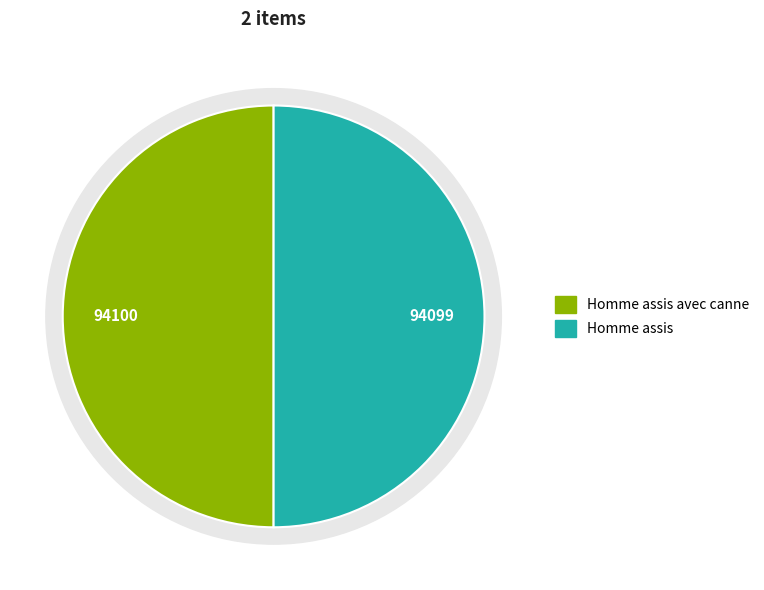

To the nearest percent, what is the combined percentage of Homme assis and Homme assis avec canne?

100%